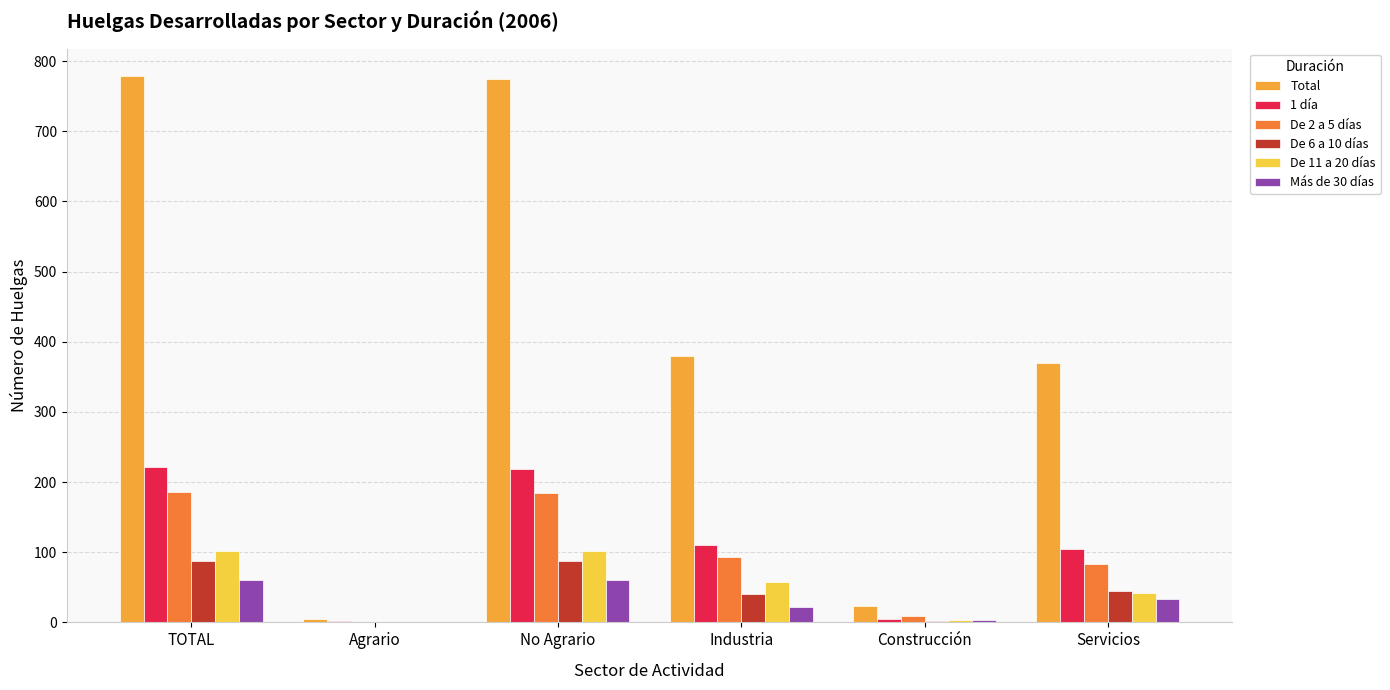

The value of De 6 a 10 días at TOTAL is 60. True or false?

False